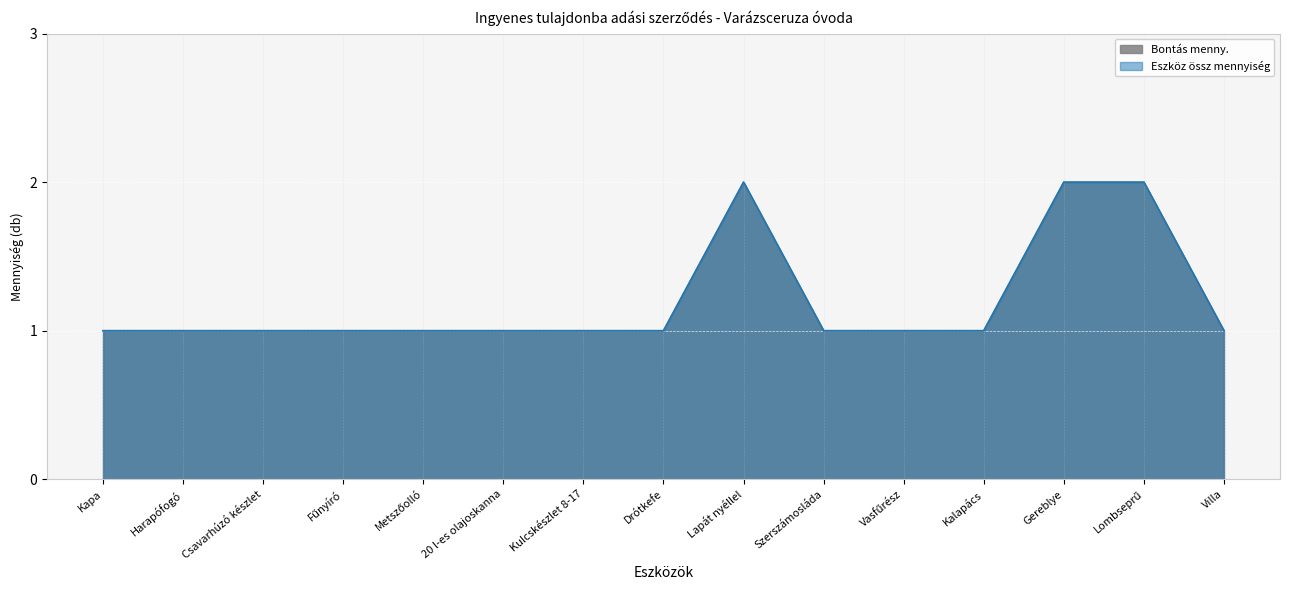

What is the approximate value of Eszköz össz mennyiség at Csavarhúzó készlet?

1